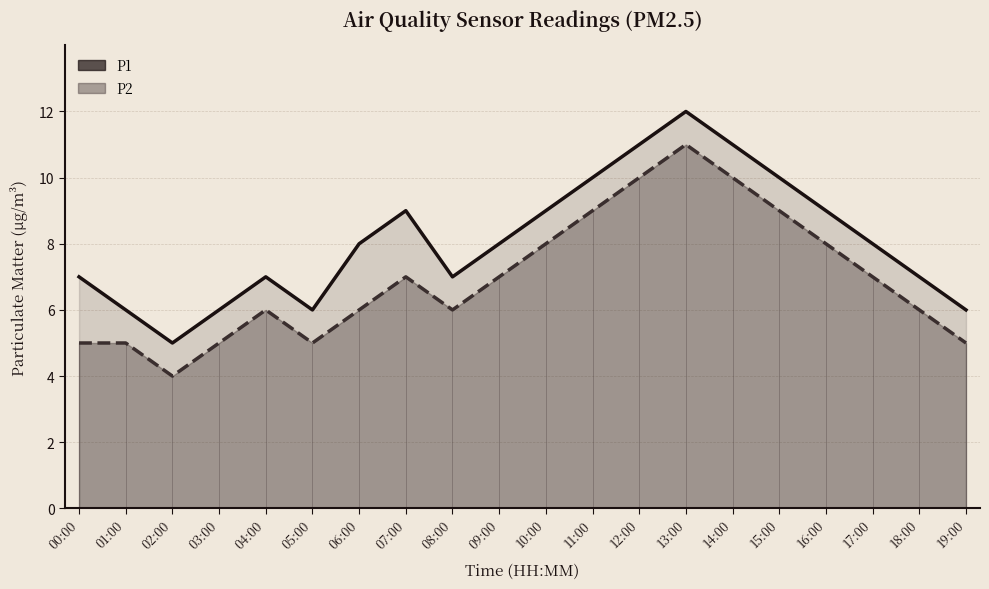

Which category has the lowest value across all series?

02:00